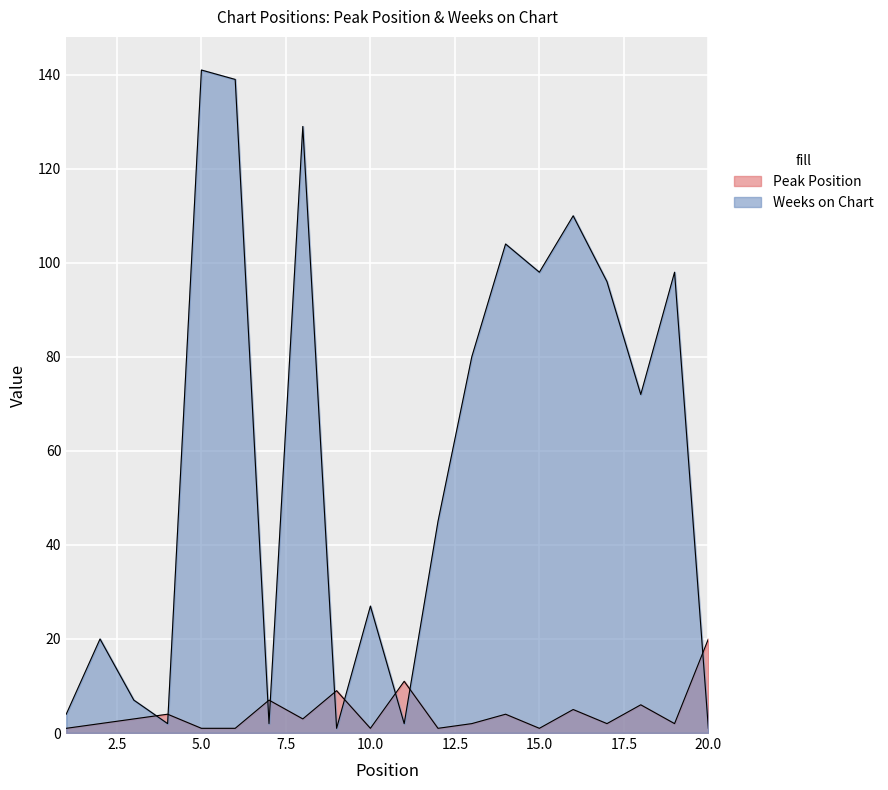

How many lines are shown in the chart?

2